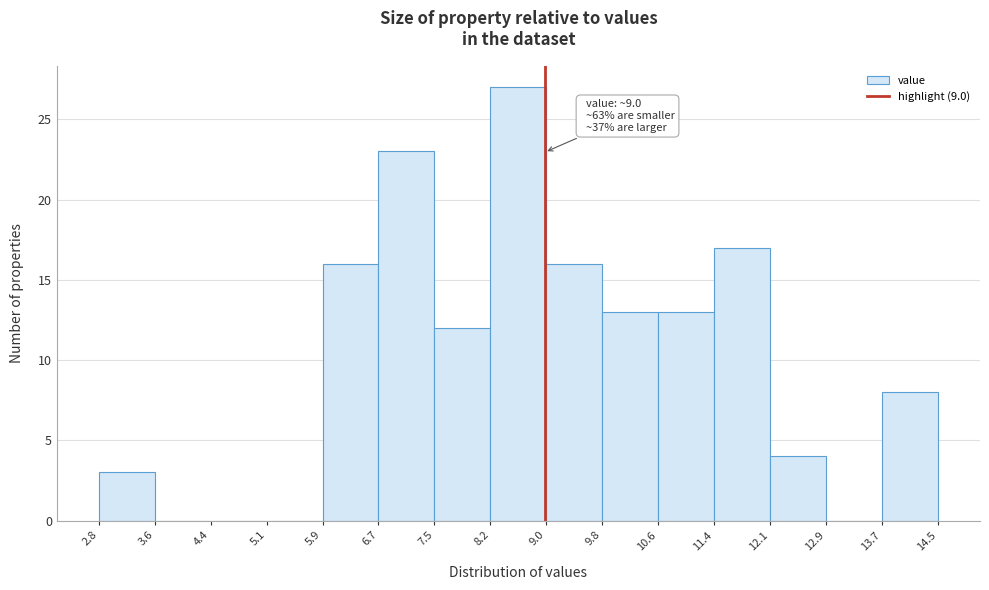

Which range on the x-axis has the tallest bar?

8.2 to 9.0